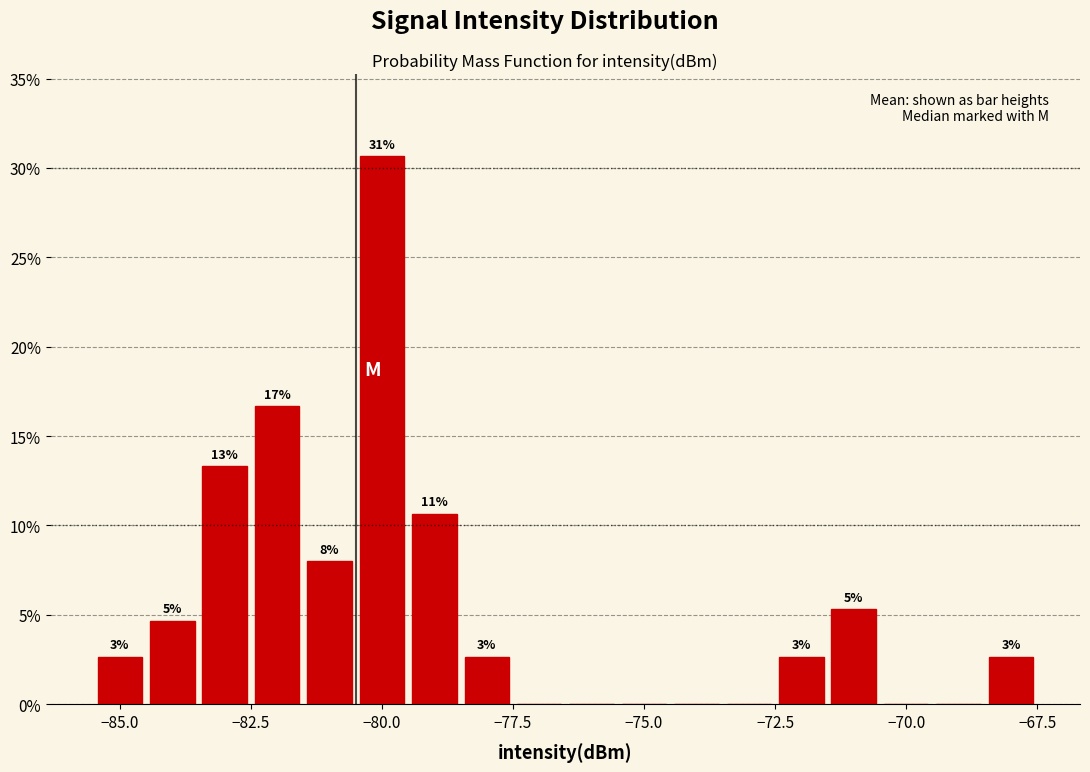

Around what value on the x-axis is the tallest bar? Give the approximate position of its centre, as read against the axis.

-80.0